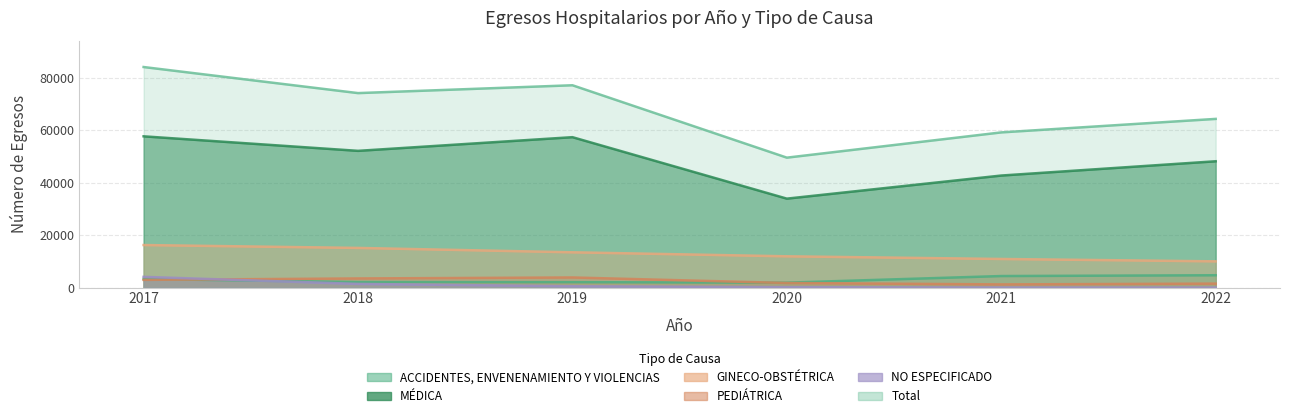

At which category is the sum across all series the highest?

2017